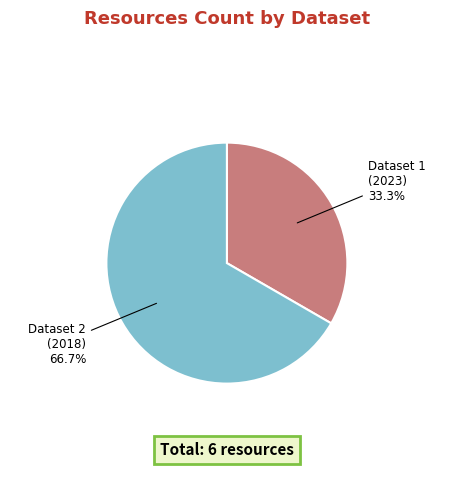

Which slice represents more than half of the pie?

Dataset 2 (2018)